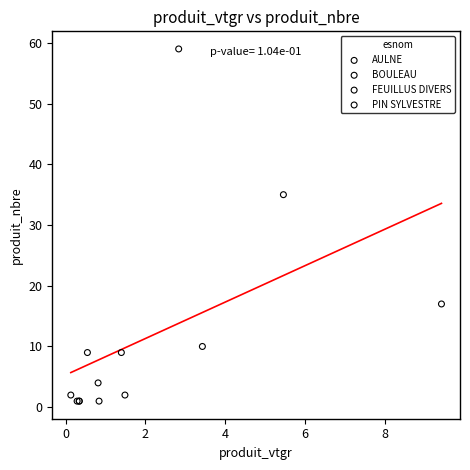

What are all the series names shown in the legend?

AULNE, BOULEAU, FEUILLUS DIVERS, PIN SYLVESTRE